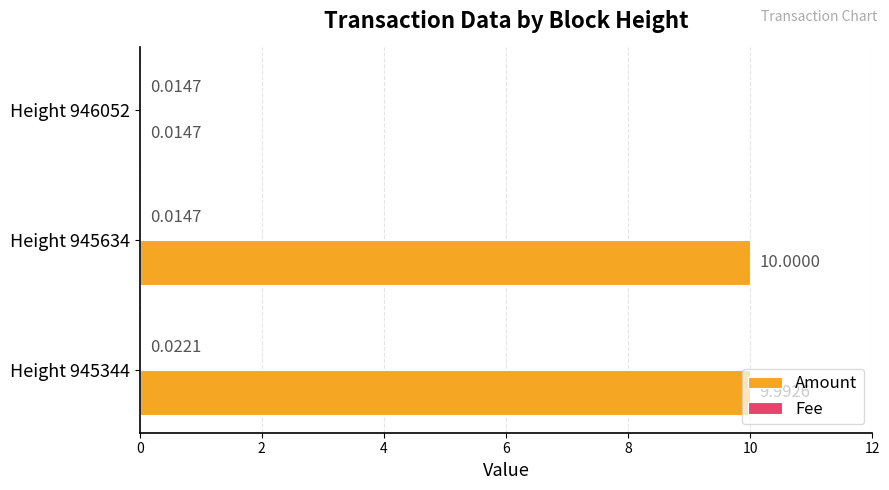

Between Height 945344 and Height 946052, which series saw the biggest shift?

Amount